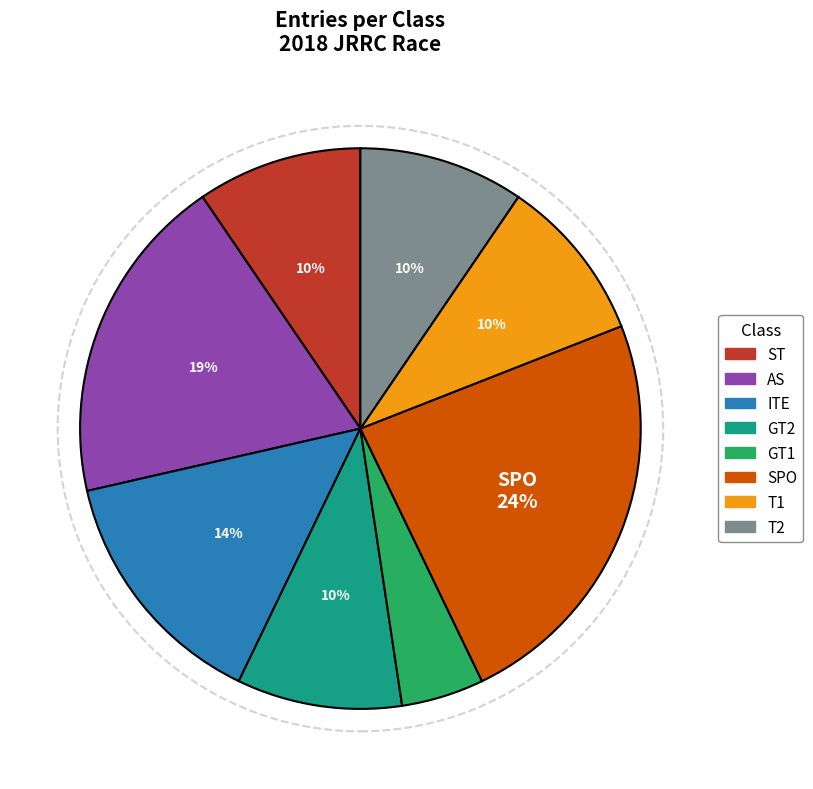

To the nearest percent, what portion does GT1 represent?

5%